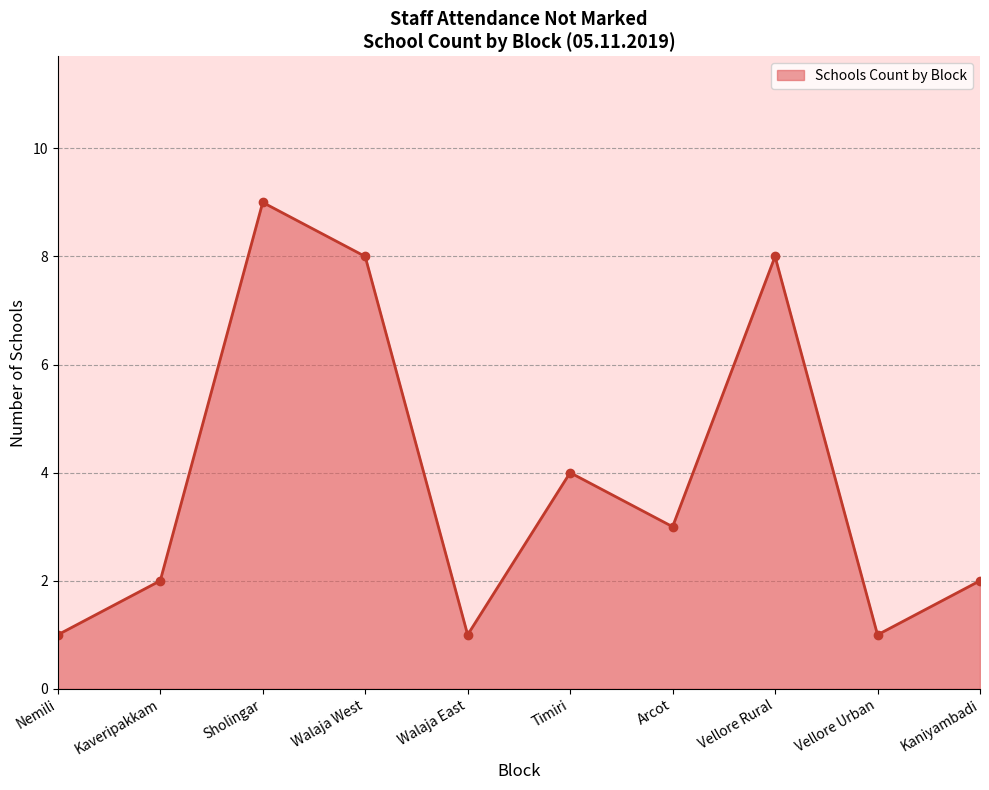

Reading left to right, extract all data points from this chart.

Nemili=1	Kaveripakkam=2	Sholingar=9	Walaja West=8	Walaja East=1	Timiri=4	Arcot=3	Vellore Rural=8	Vellore Urban=1	Kaniyambadi=2